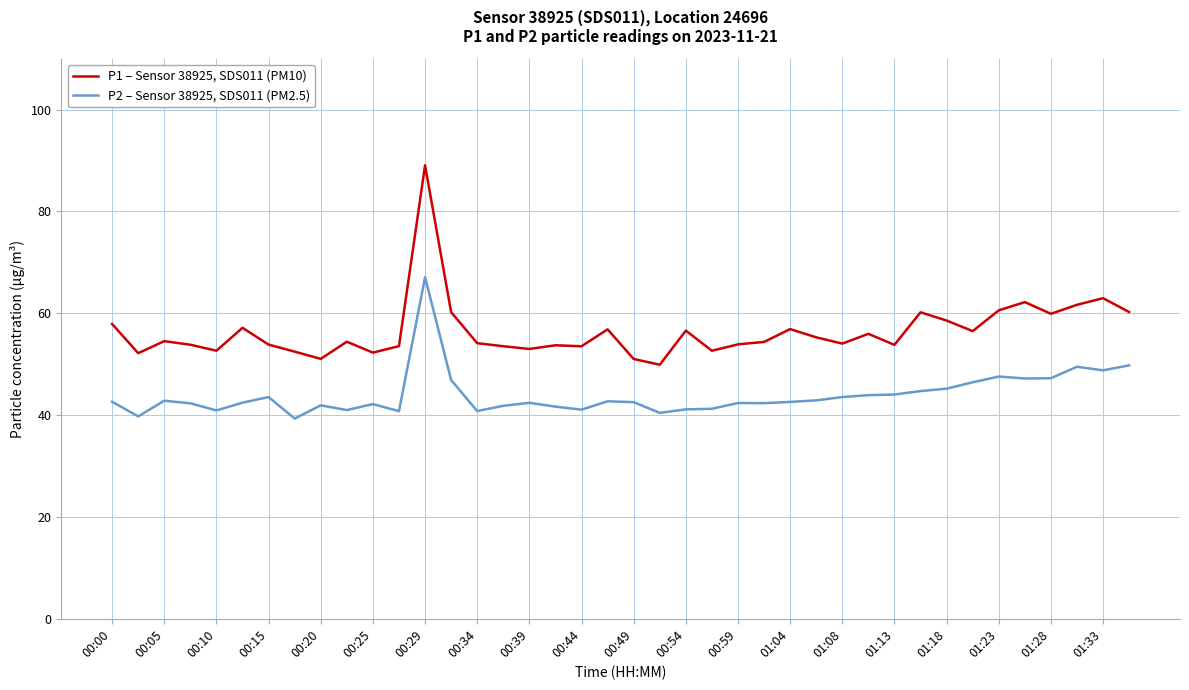

List the series in order of their overall mean, lowest first.

P2 – Sensor 38925, SDS011 (PM2.5), P1 – Sensor 38925, SDS011 (PM10)